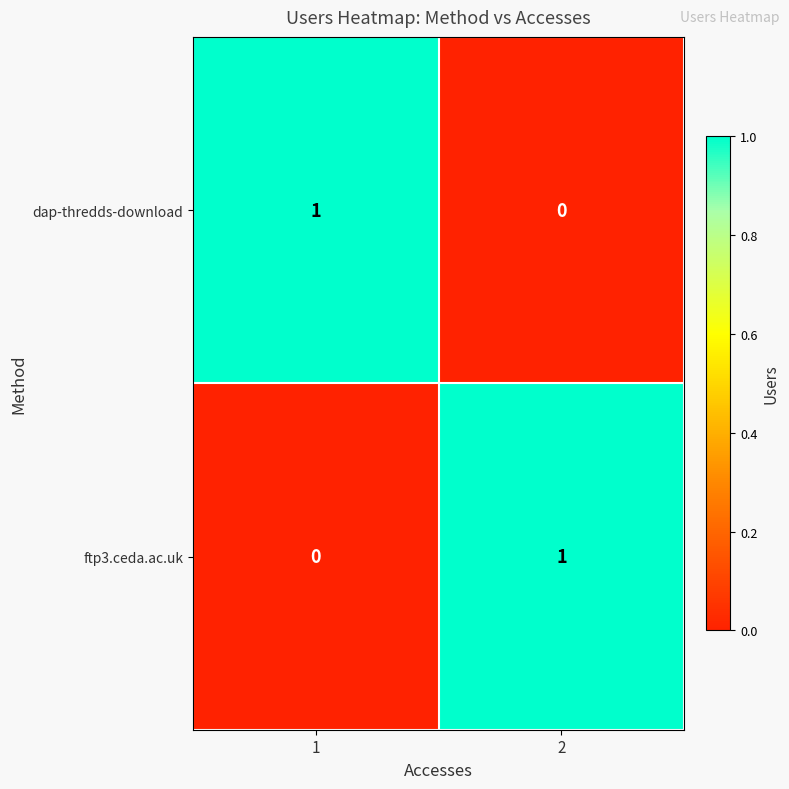

True or false: ftp3.ceda.ac.uk has a value of 1 at 2.

True